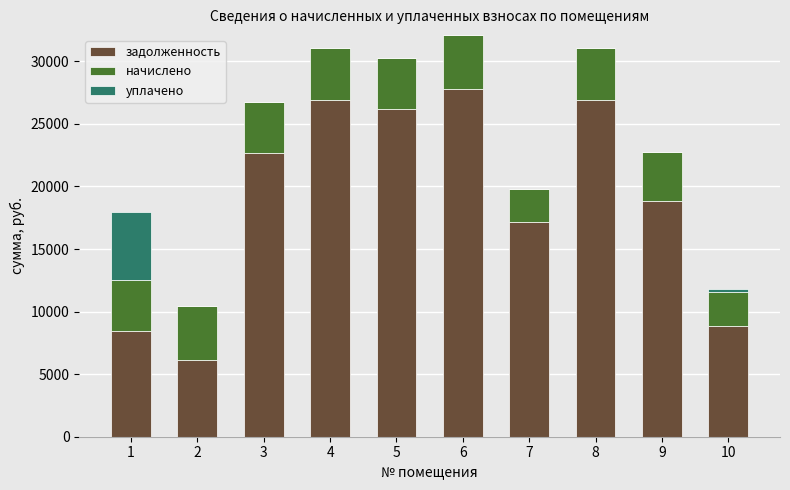

What is the sum of all задолженность values?

189919.1